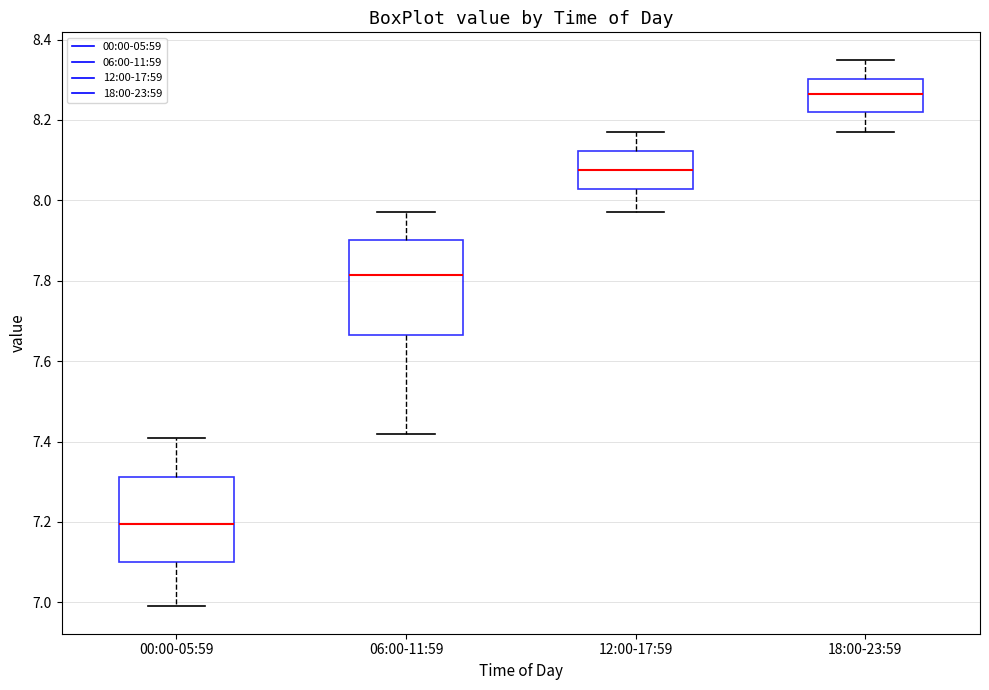

Which box is the tallest, from its lower edge to its upper edge?

06:00-11:59